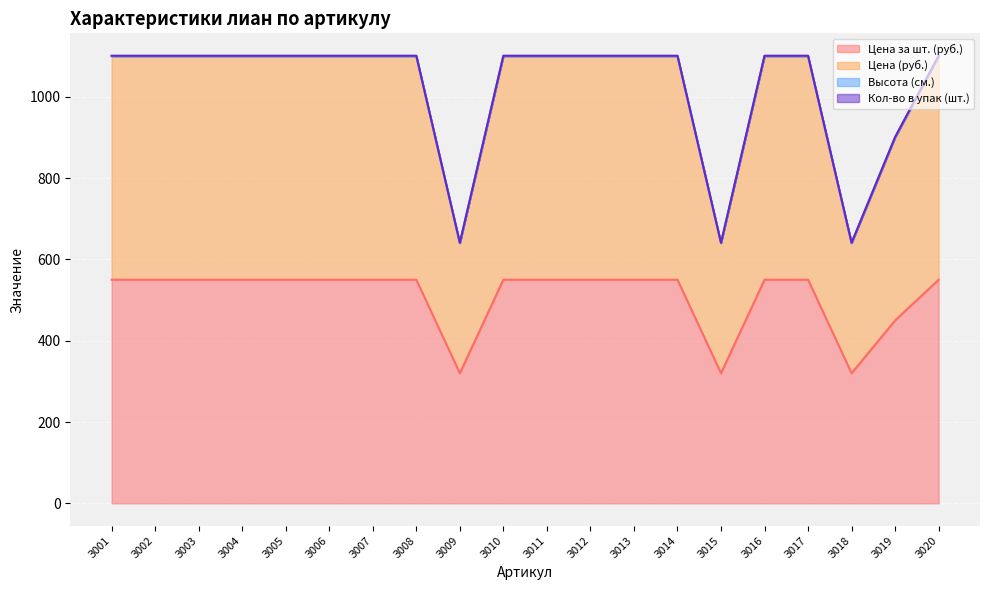

How many values in the Цена за шт. (руб.) series are below 550?

4